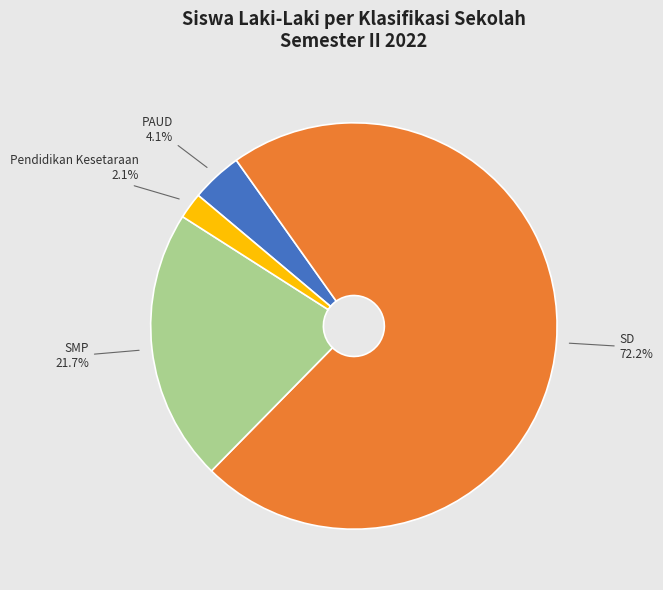

What percentage is the SD slice, to the nearest percent?

72%